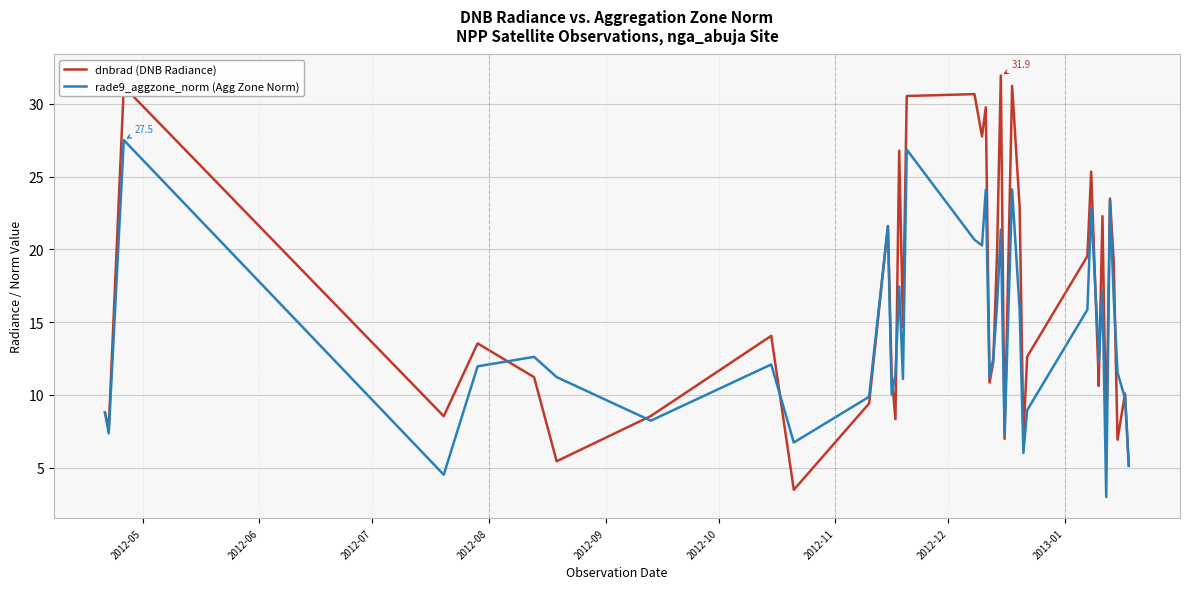

What is the difference between the maximum and minimum values in the rade9_aggzone_norm (Agg Zone Norm) series?

24.5